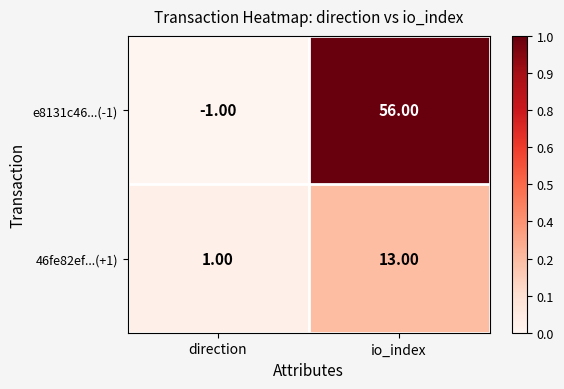

What is the difference between the 46fe82ef...(+1) values at direction and io_index?

12